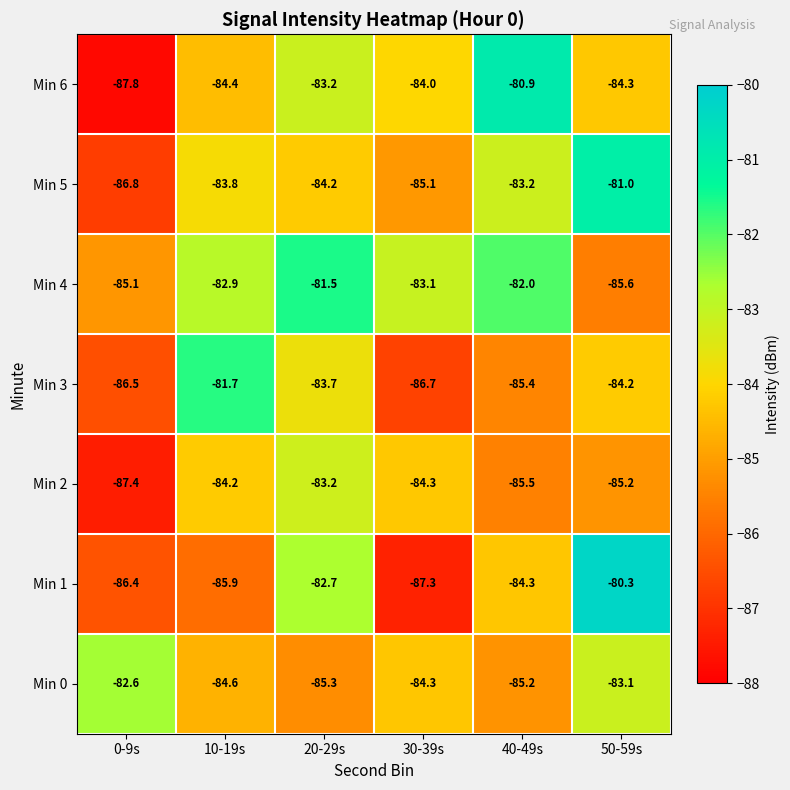

What is the smallest value displayed?

-87.8